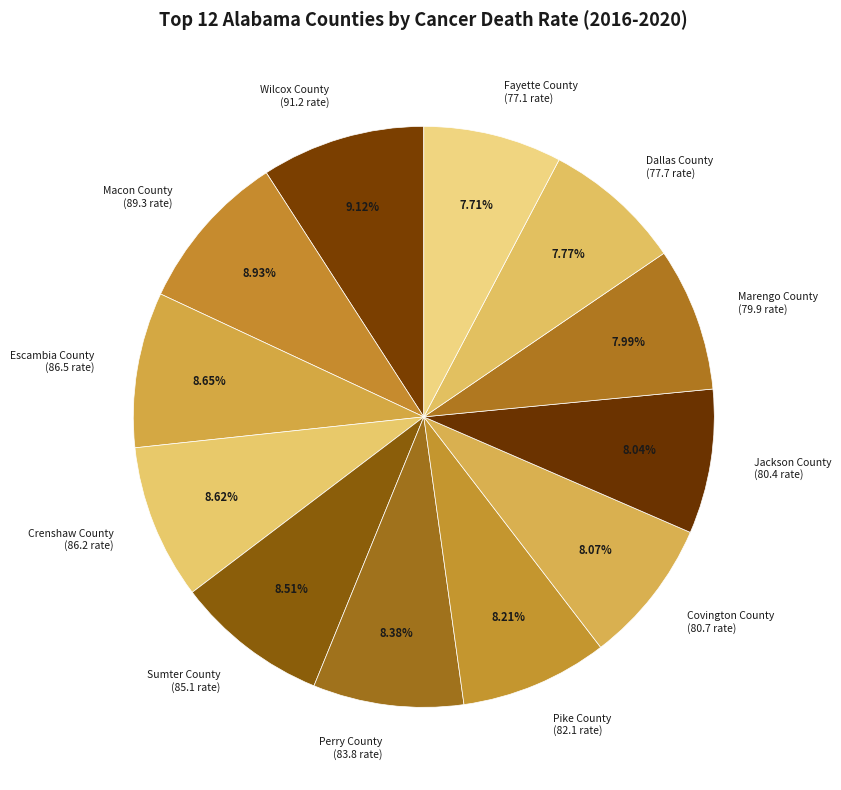

The Sumter County slice represents 9% of the pie. True or false?

True